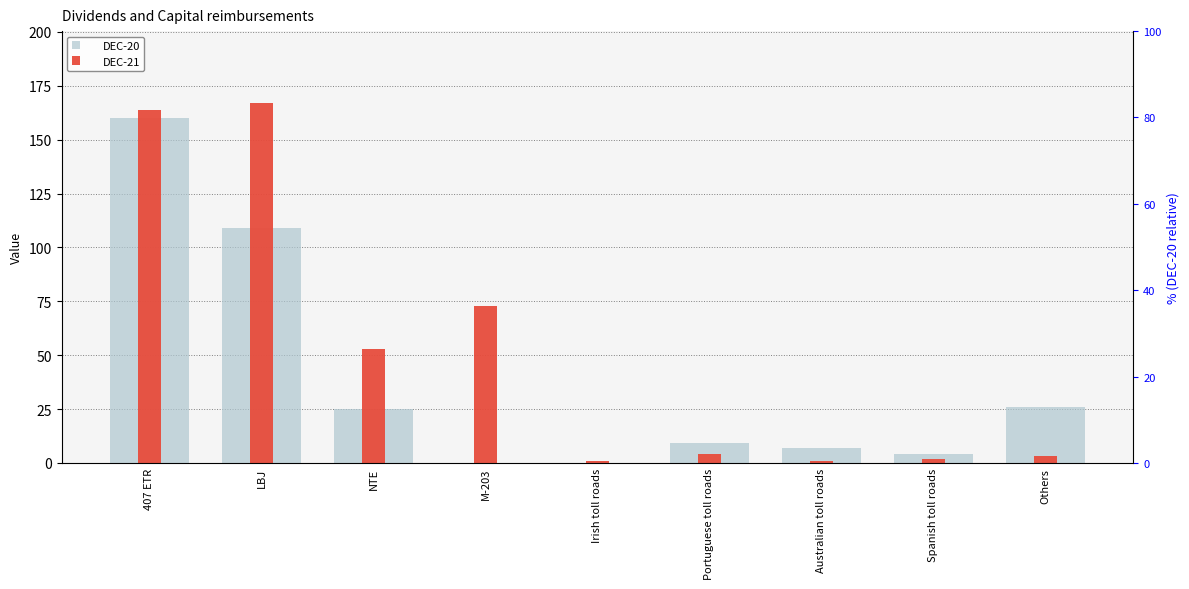

Where is DEC-20 nearest to the value 80?

LBJ